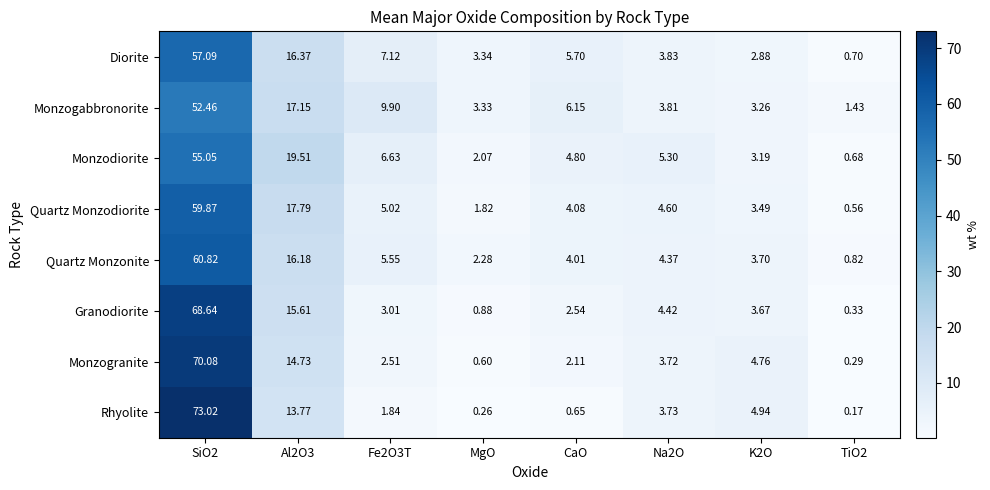

Which series has the largest total across all categories?

Granodiorite